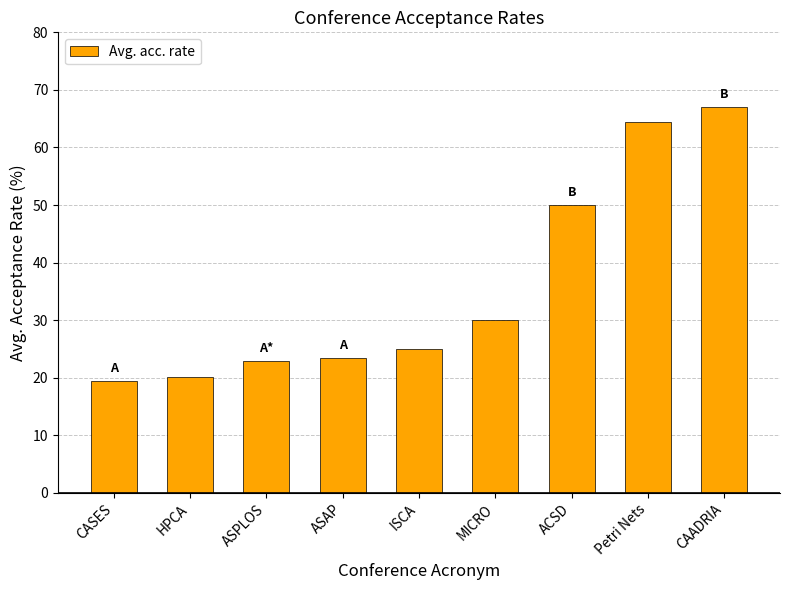

What is the label of the 4th bar from the right?

MICRO